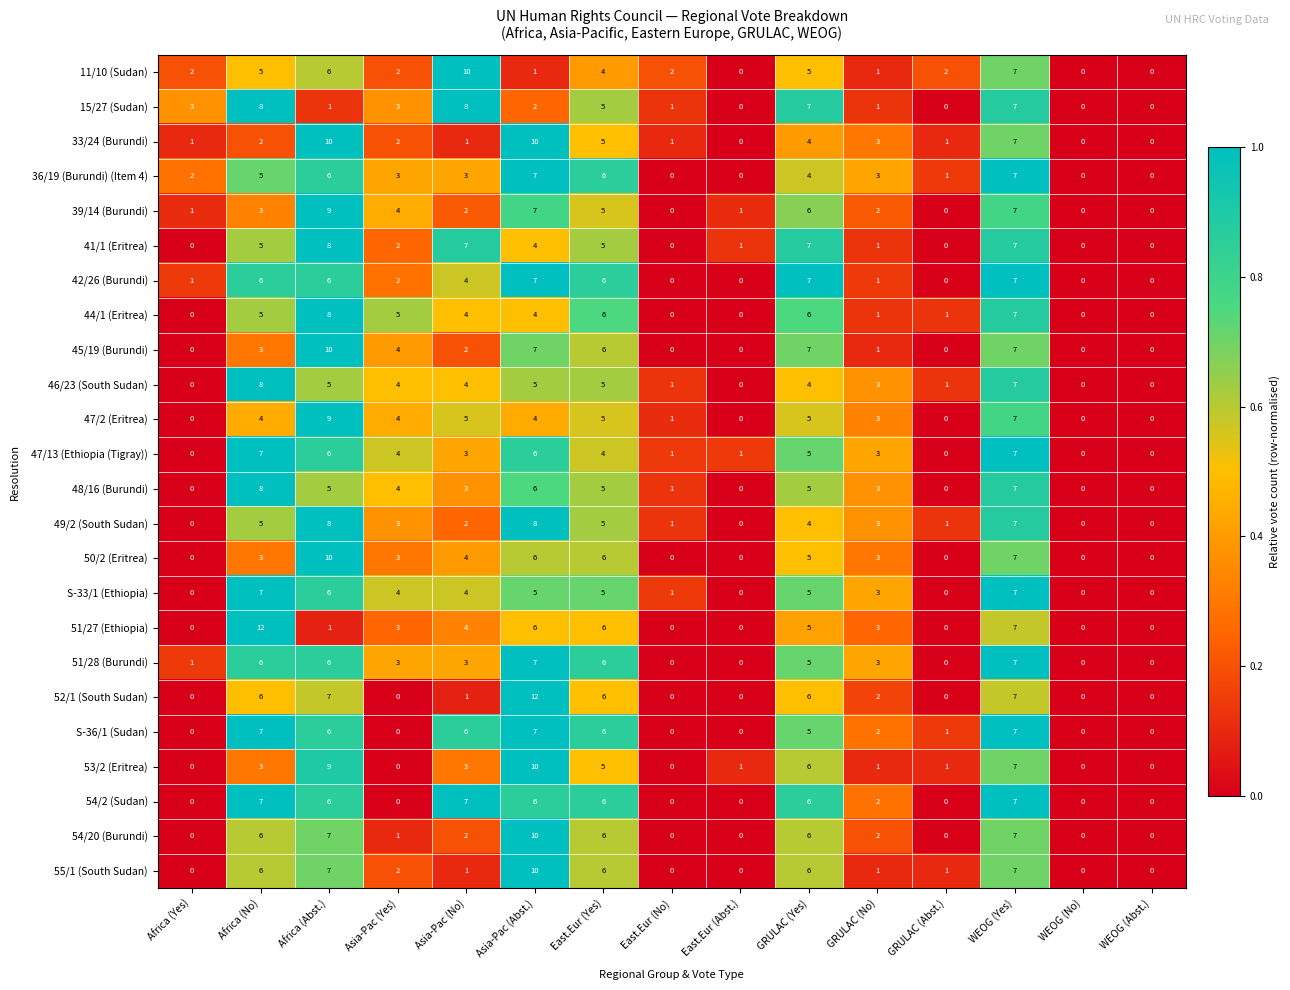

The value of S-33/1 (Ethiopia) at Africa (No) is 13. True or false?

False